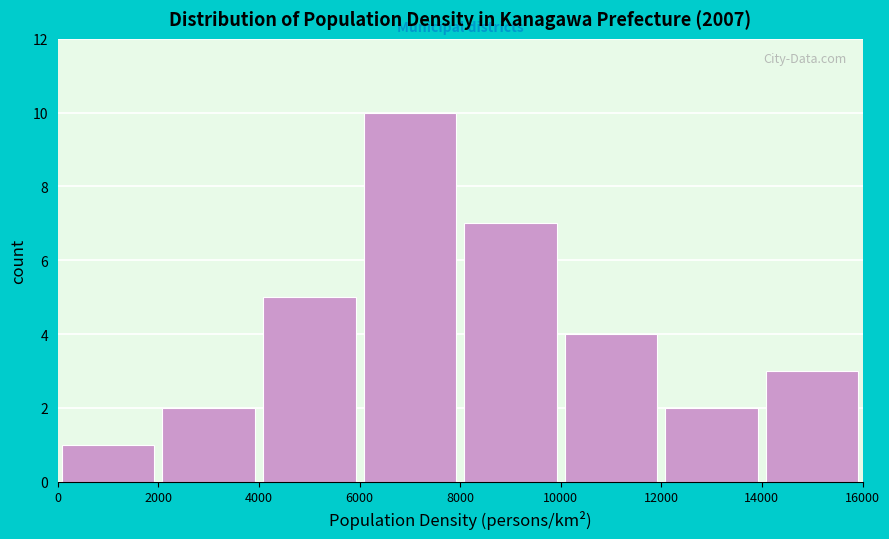

What is the height of the bar covering 6000 to 8000 on the x-axis? The values are not printed on the chart, so give them approximately, as read against the axis.

10